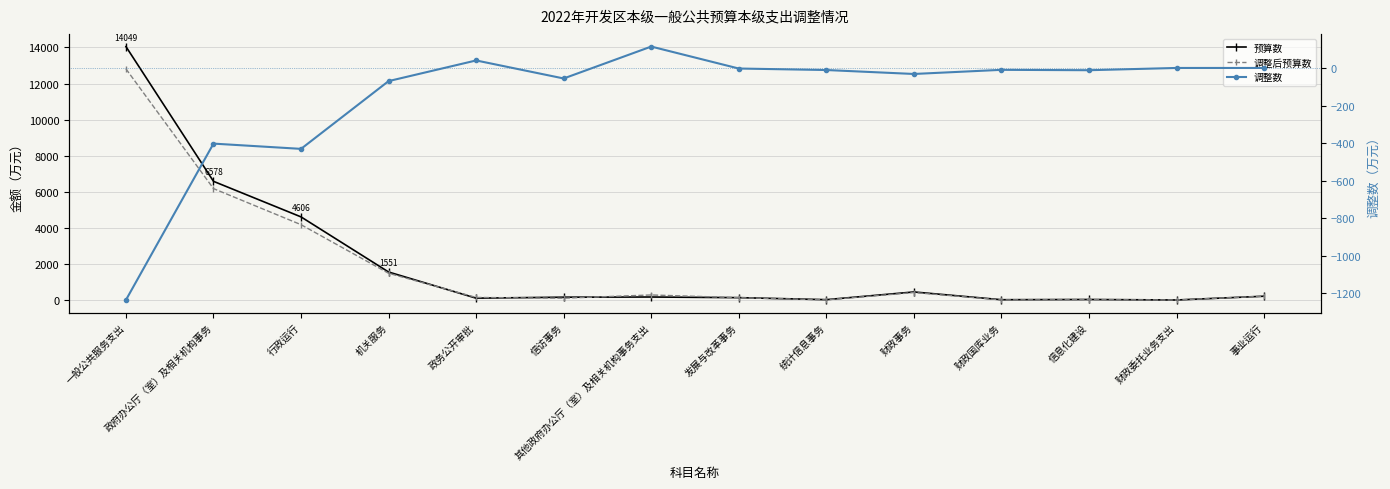

How many interior local peaks does the 调整数 series have?

4